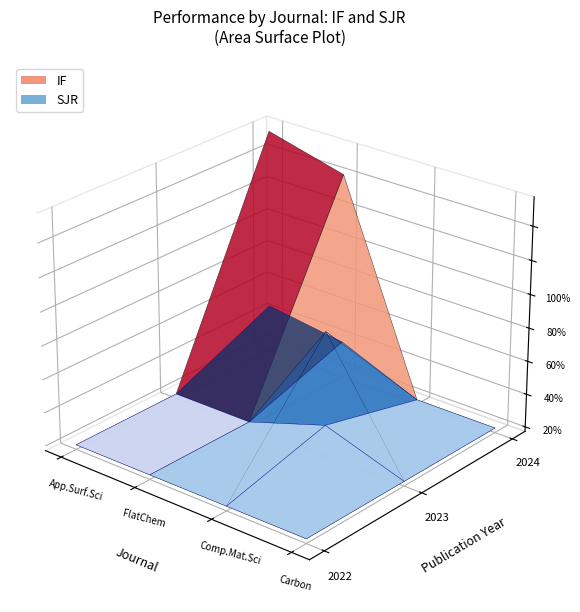

Reading left to right, list all the values displayed in this chart.

IF: Applied Surface Science=6.7	FlatChem=6.1	Computational Materials Science=3.6	Carbon=0.0
SJR: Applied Surface Science=1.3	FlatChem=1.0	Computational Materials Science=0.8	Carbon=0.0